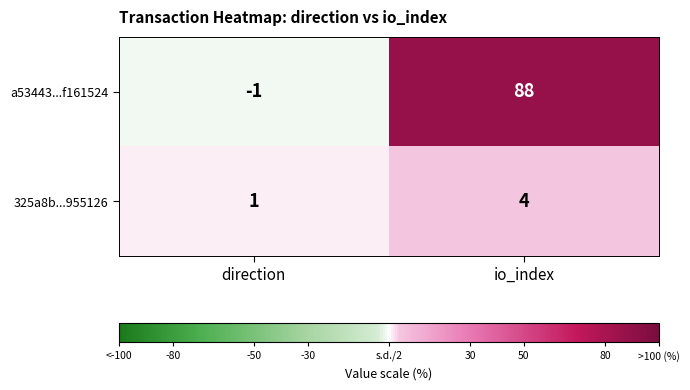

The value of a53443...f161524 at direction is 0. True or false?

False